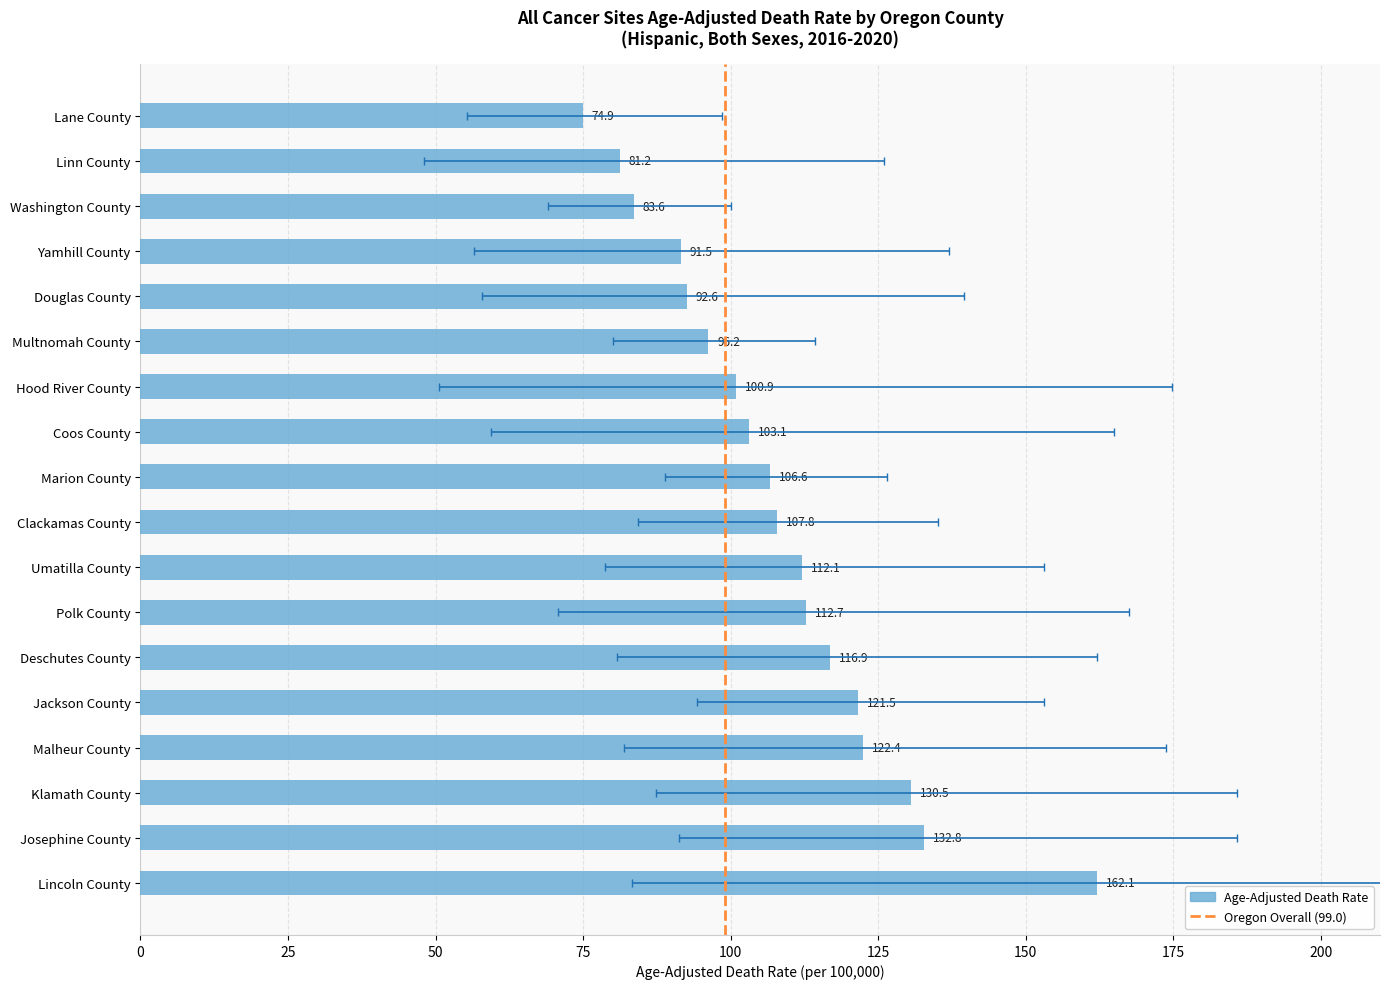

Reading right to left, what are all the values shown in this chart?

Age-Adjusted Death Rate: 162.1	132.8	130.5	122.4	121.5	116.9	112.7	112.1	107.8	106.6	103.1	100.9	96.2	92.6	91.5	83.6	81.2	74.9
Lower CI: 83.2	91.3	87.3	82.0	94.3	80.7	70.7	78.7	84.3	88.9	59.4	50.5	80.0	57.9	56.5	69.1	48.1	55.3
Upper CI: 274.4	185.7	185.7	173.7	153.1	162.1	167.5	153.1	135.1	126.4	164.9	174.7	114.3	139.5	137.0	100.0	126.0	98.5